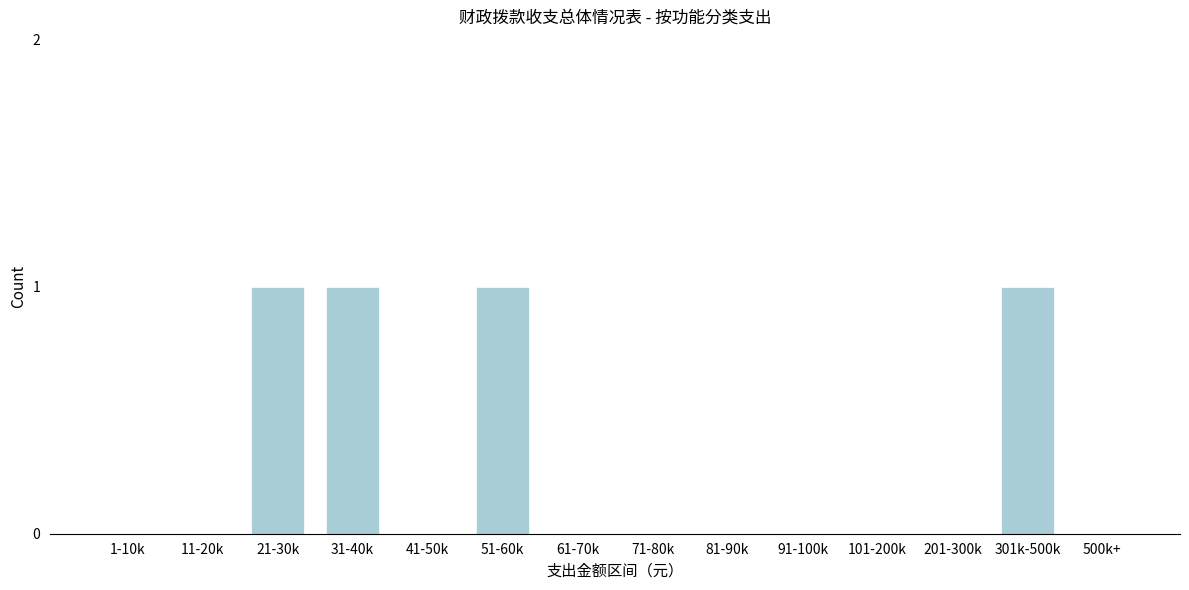

Reading left to right, extract all data points from this chart.

1-10k=0	11-20k=0	21-30k=1	31-40k=1	41-50k=0	51-60k=1	61-70k=0	71-80k=0	81-90k=0	91-100k=0	101-200k=0	201-300k=0	301k-500k=1	500k+=0